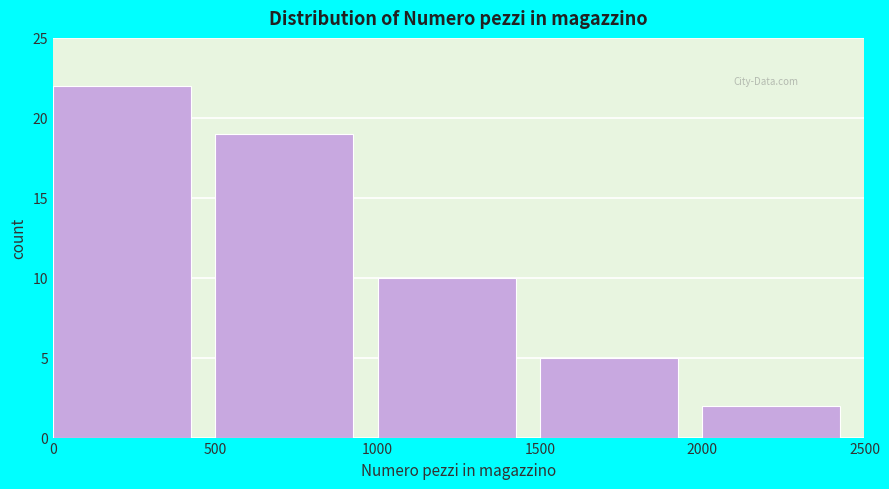

Reading left to right, transcribe this chart: for each bar, give the range it covers on the x-axis and its height. The values are not printed on the chart, so give them approximately, as read against the axis.

0 to 500: 22
500 to 1000: 19
1000 to 1500: 10
1500 to 2000: 5
2000 to 2500: 2